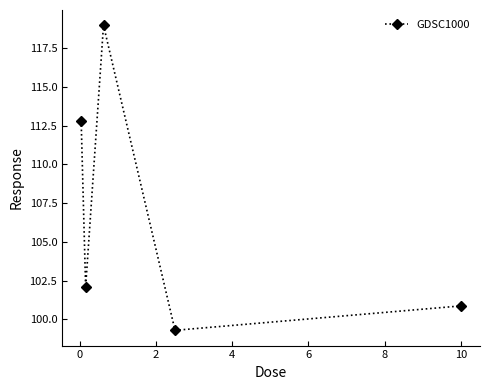

Count the number of data series in this chart.

1